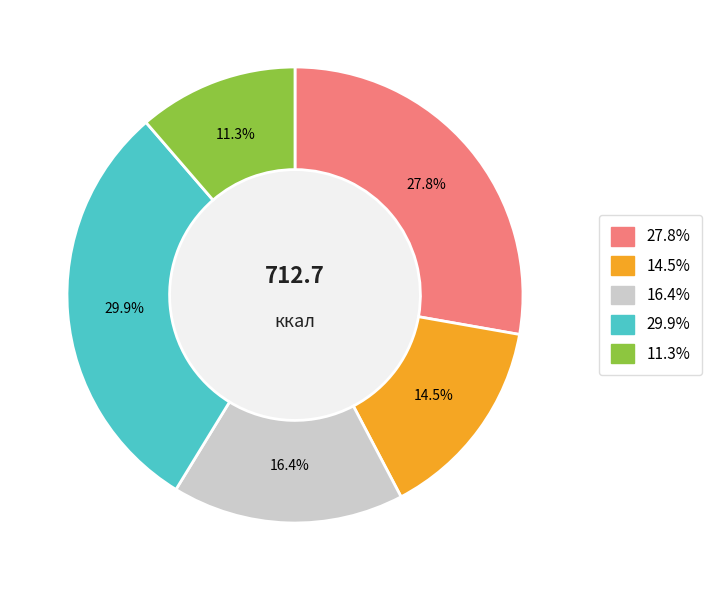

Is there any slice that represents more than half of the pie?

No